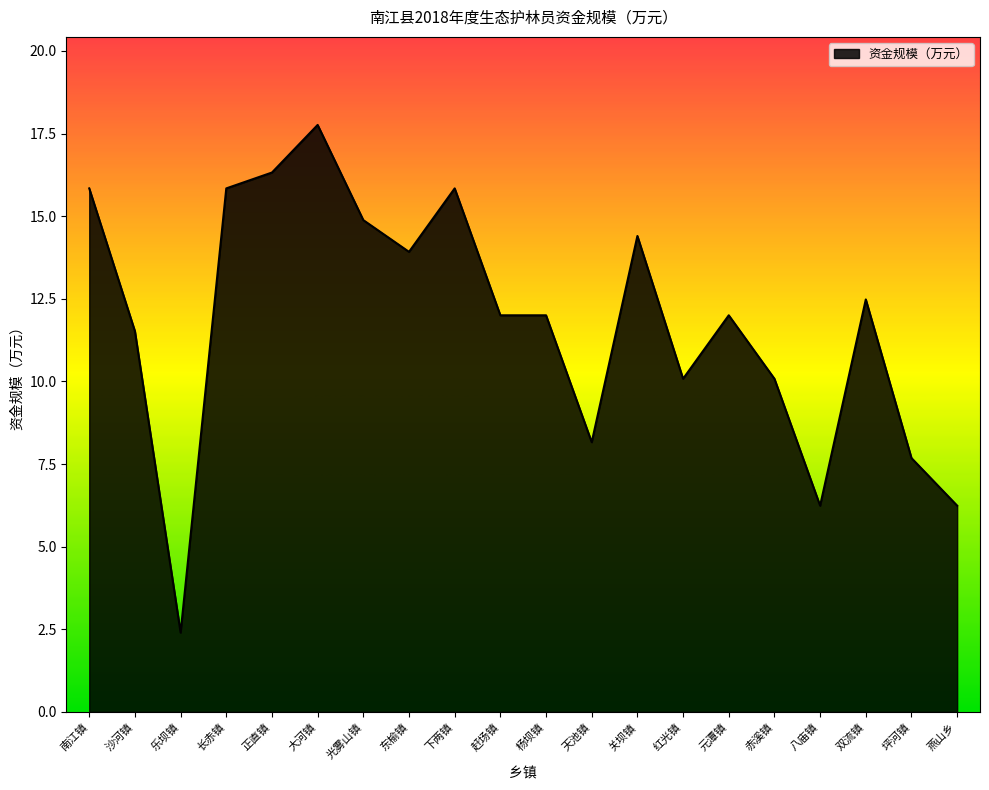

Where is the first local maximum?

大河镇